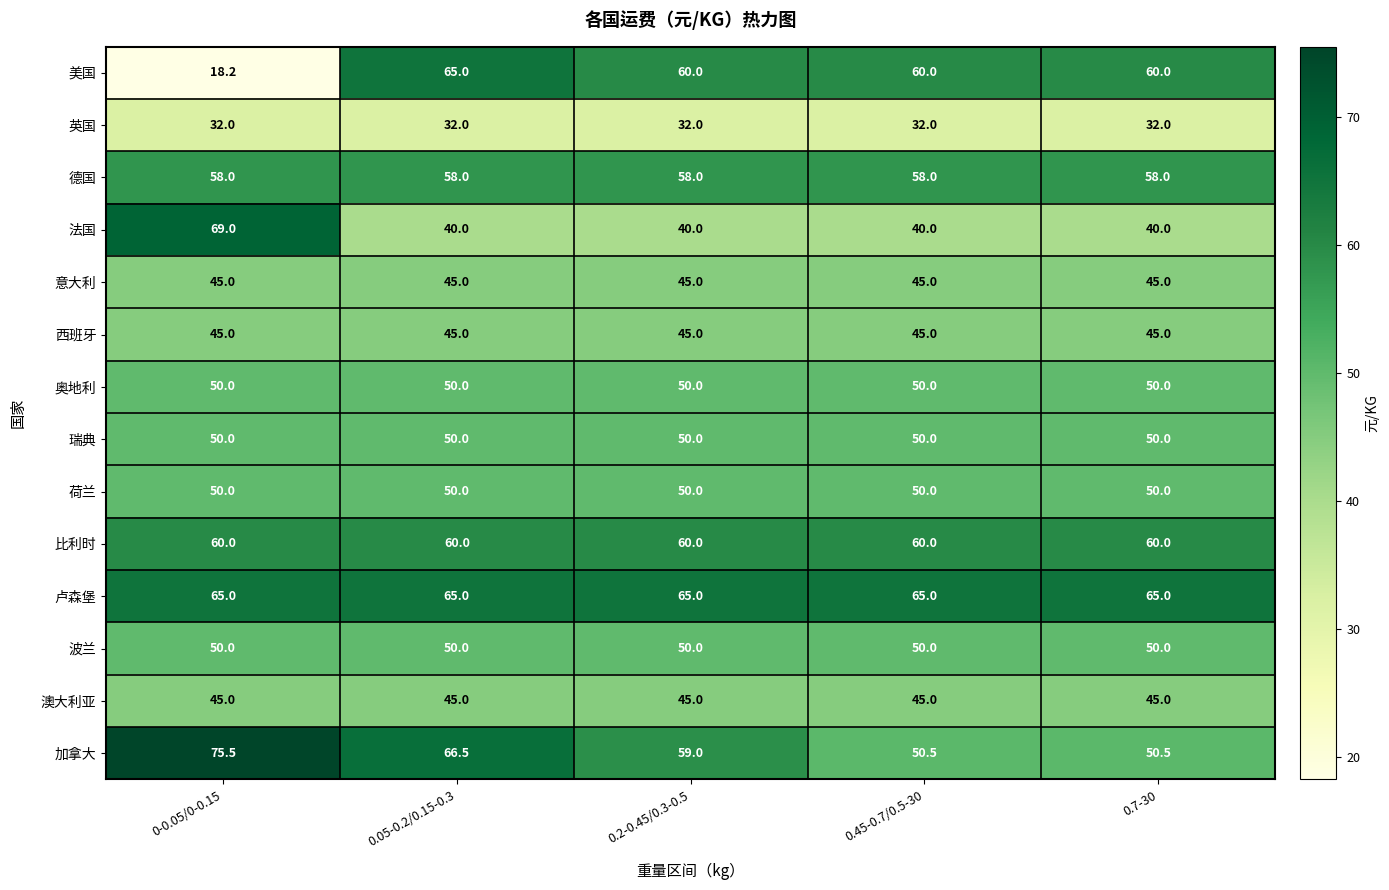

Which category has the lowest value across all series?

0-0.05/0-0.15